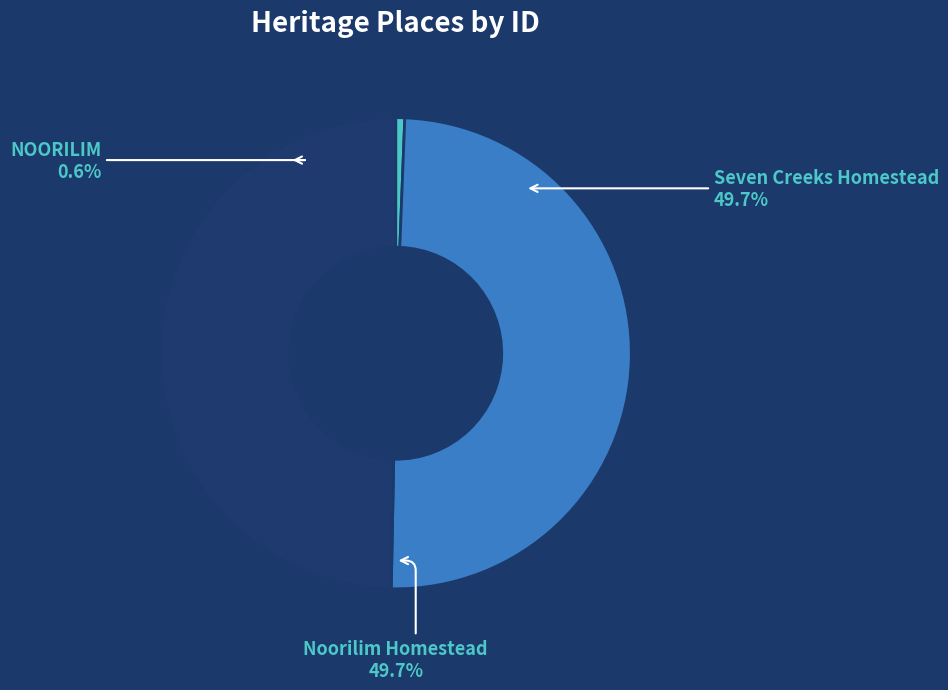

How many slices are in this pie chart?

3